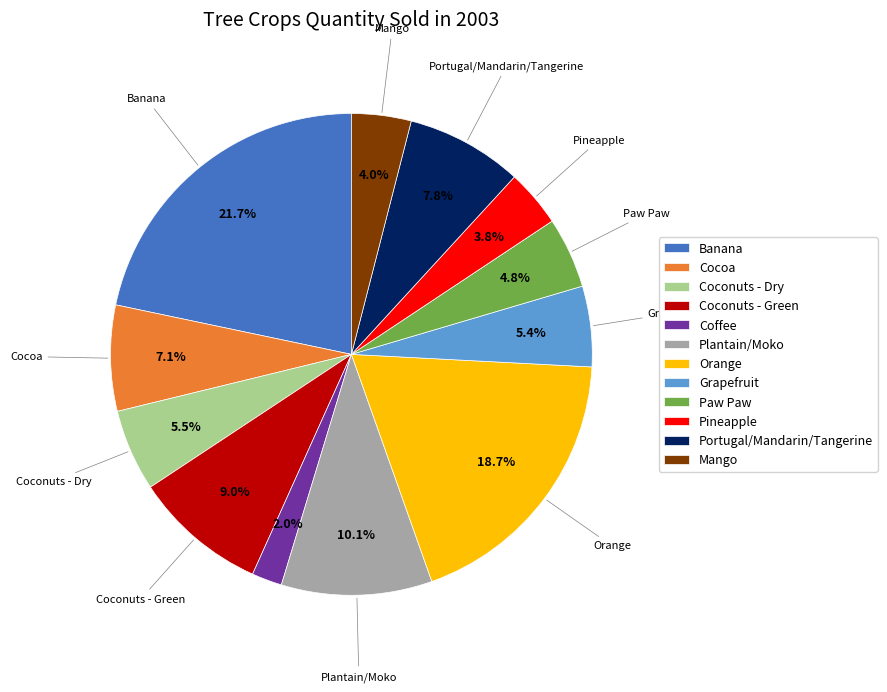

Which category has the smallest portion of the pie?

Coffee